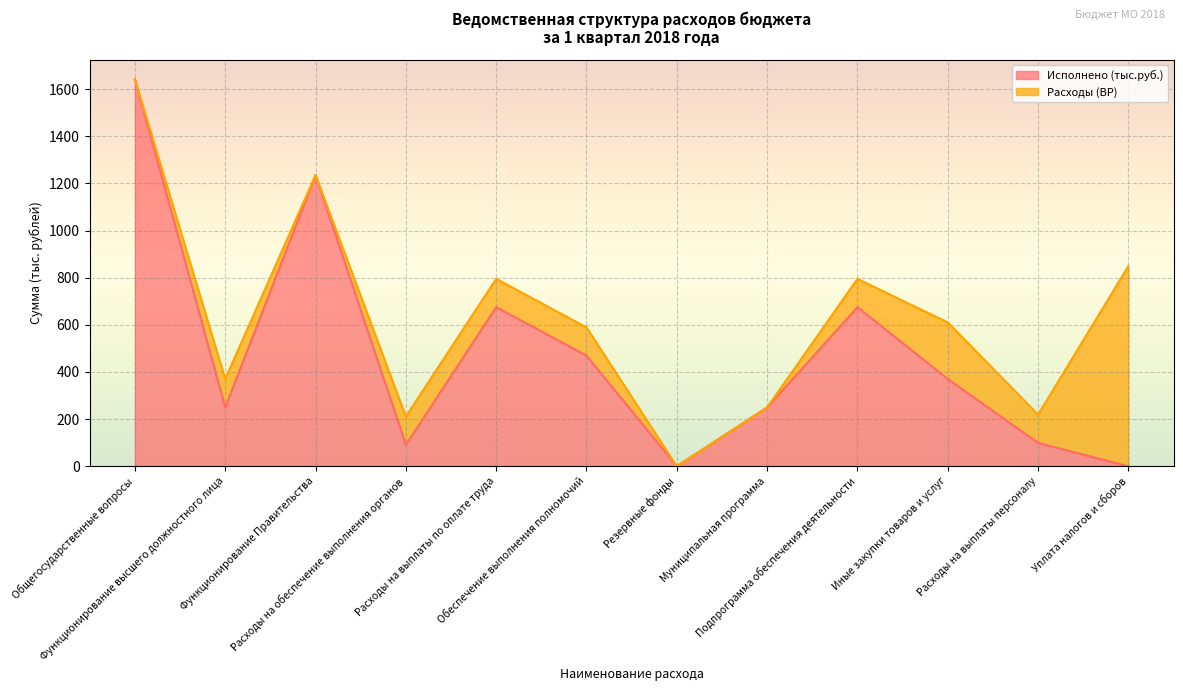

List the labels in order of value, smallest first.

Резервные фонды, Уплата налогов и сборов, Расходы на обеспечение выполнения органов, Расходы на выплаты персоналу, Функционирование высшего должностного лица, Муниципальная программа, Иные закупки товаров и услуг, Обеспечение выполнения полномочий, Расходы на выплаты по оплате труда, Подпрограмма обеспечения деятельности, Функционирование Правительства, Общегосударственные вопросы